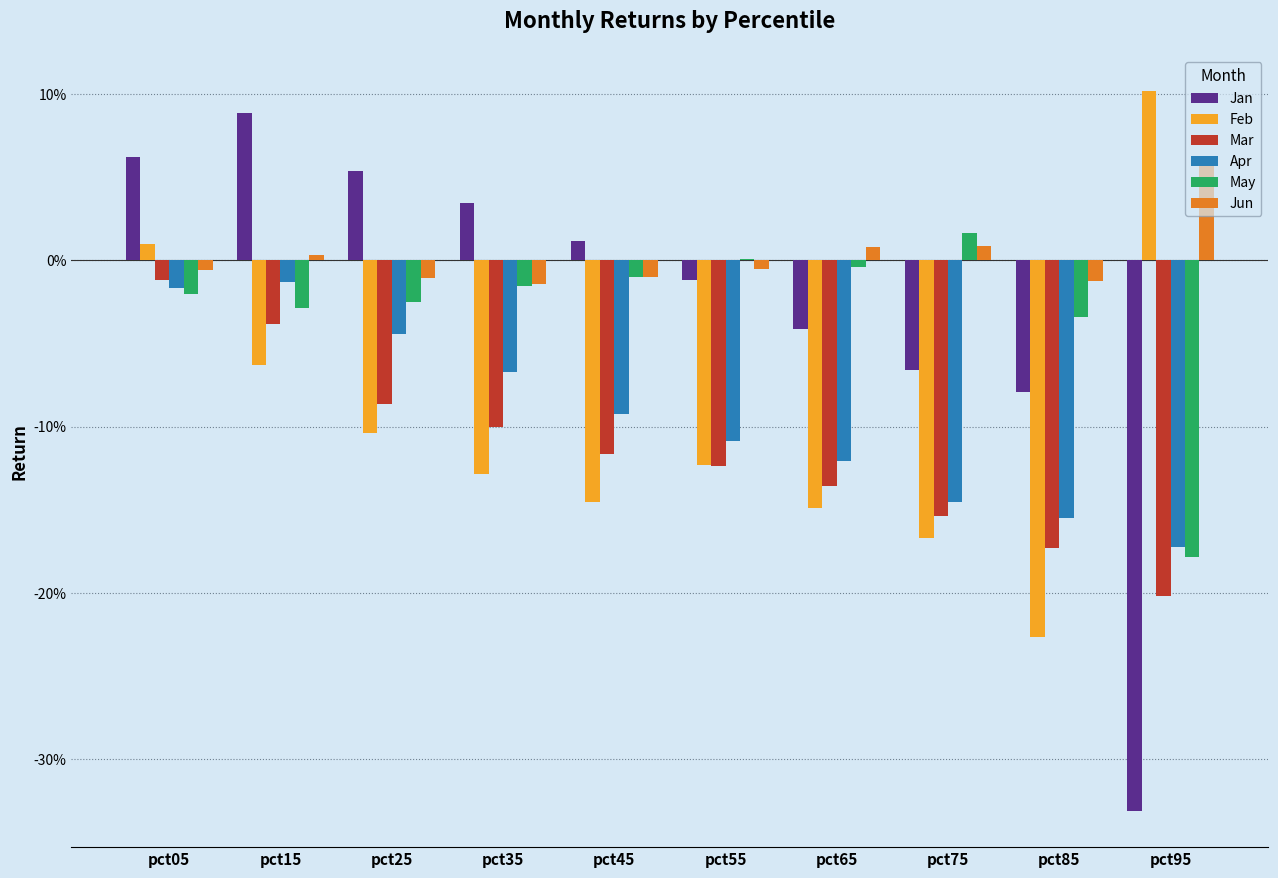

What are all the series names shown in the legend?

Jan, Feb, Mar, Apr, May, Jun